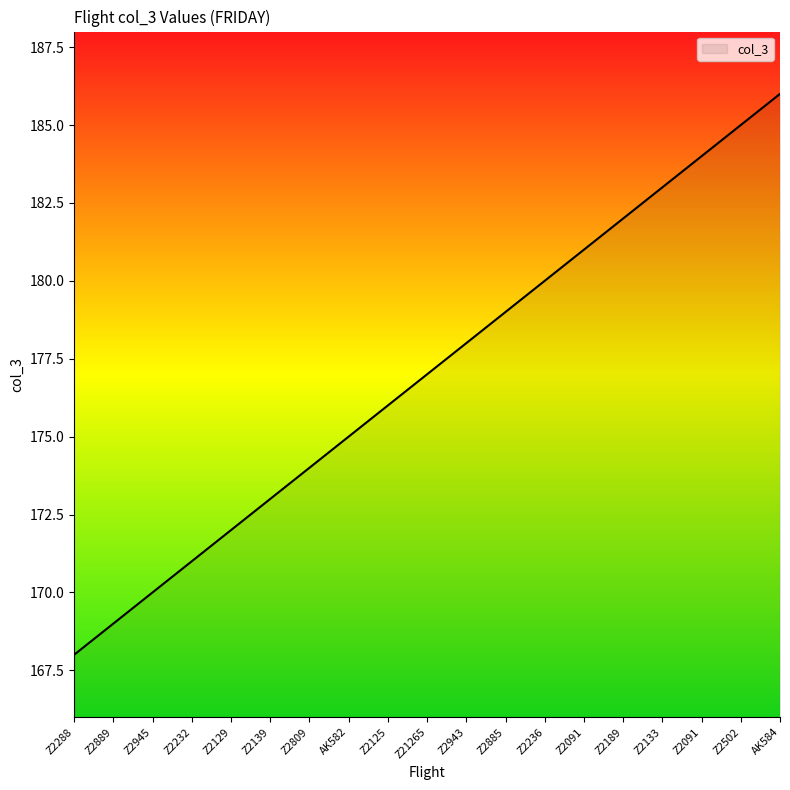

What is the value of the 8th point from the left?

175